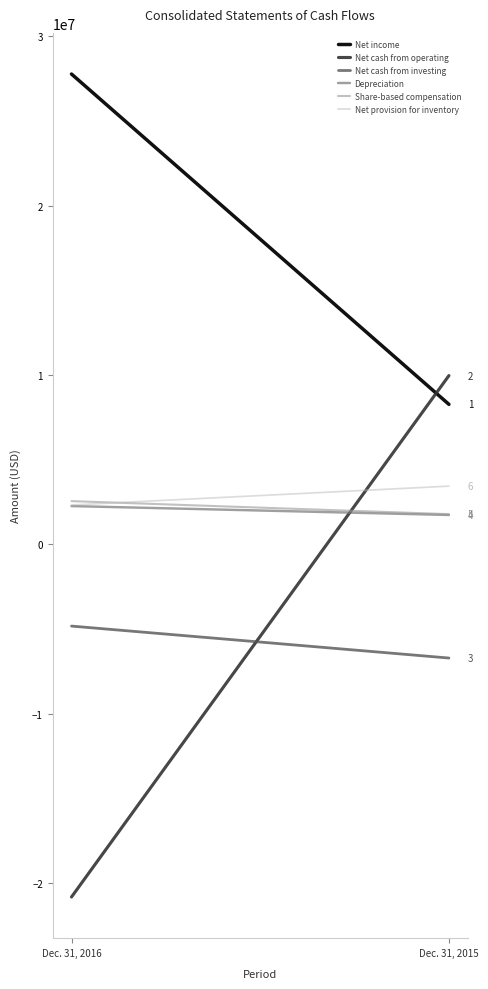

Reading left to right, list all the values displayed in this chart.

Net income: 27761000	8266000
Net cash from operating: -20810000	9963000
Net cash from investing: -4821000	-6707000
Depreciation: 2262000	1737000
Share-based compensation: 2555000	1786000
Net provision for inventory: 2327000	3439000